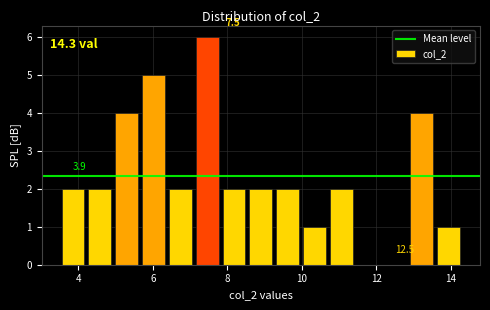

Around what value on the x-axis is the tallest bar? Give the approximate position of its centre, as read against the axis.

7.4